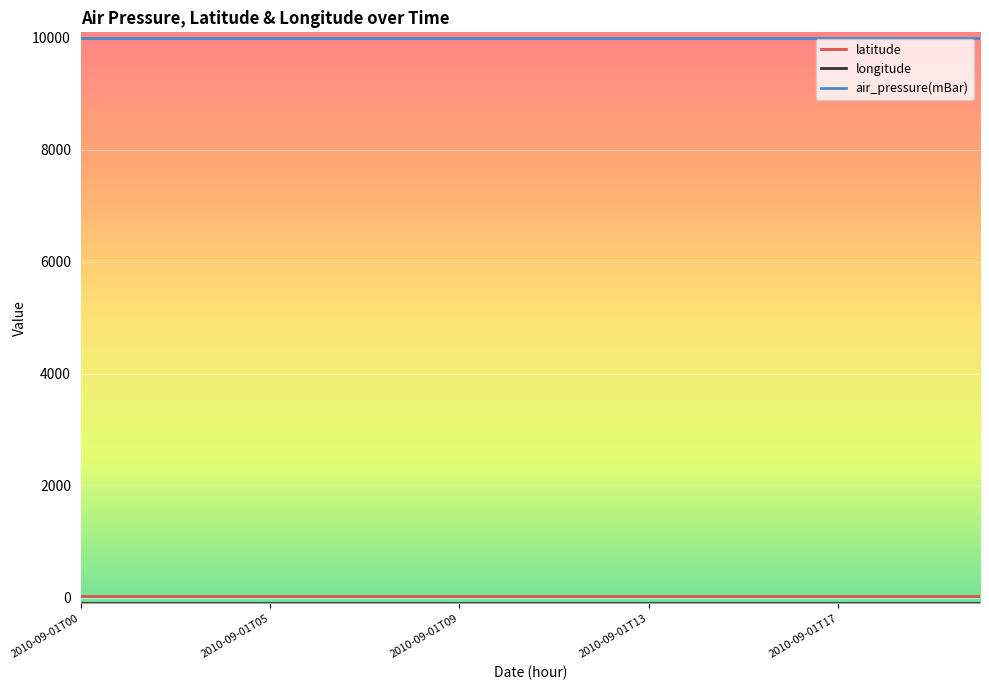

What is the greatest value displayed?

9999.0